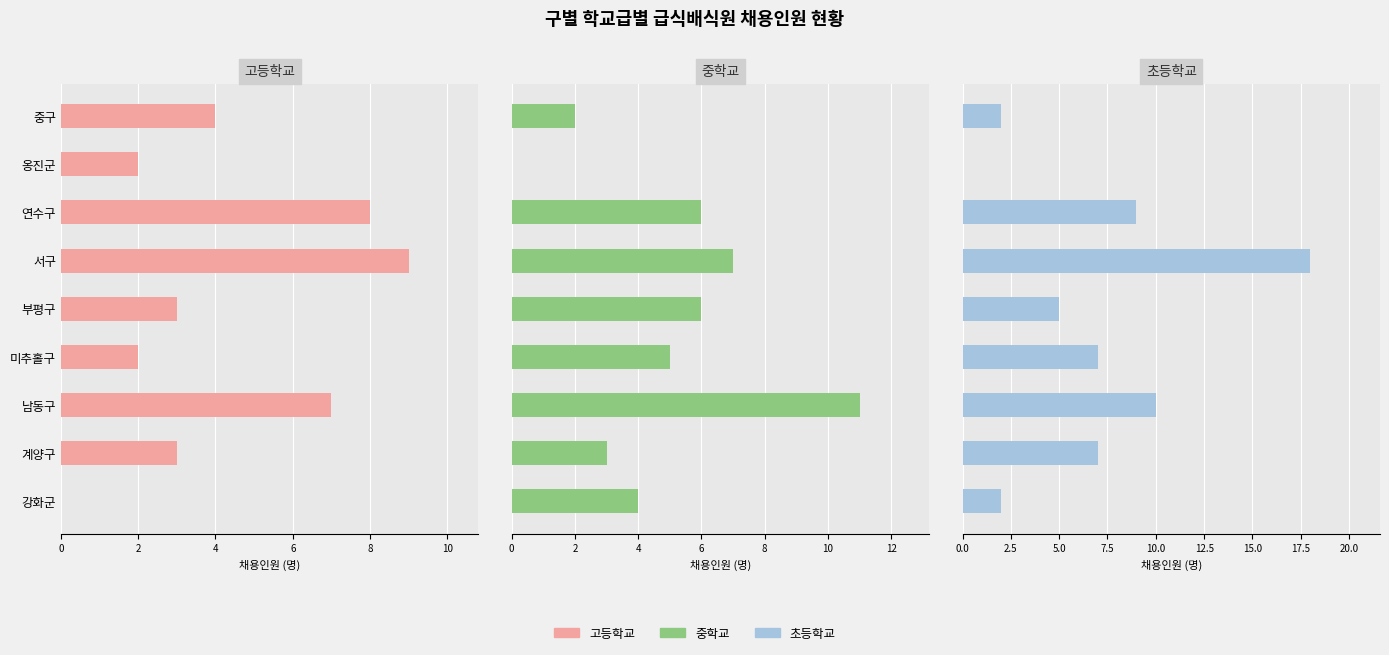

What is the label of the 7th bar from the right?

남동구